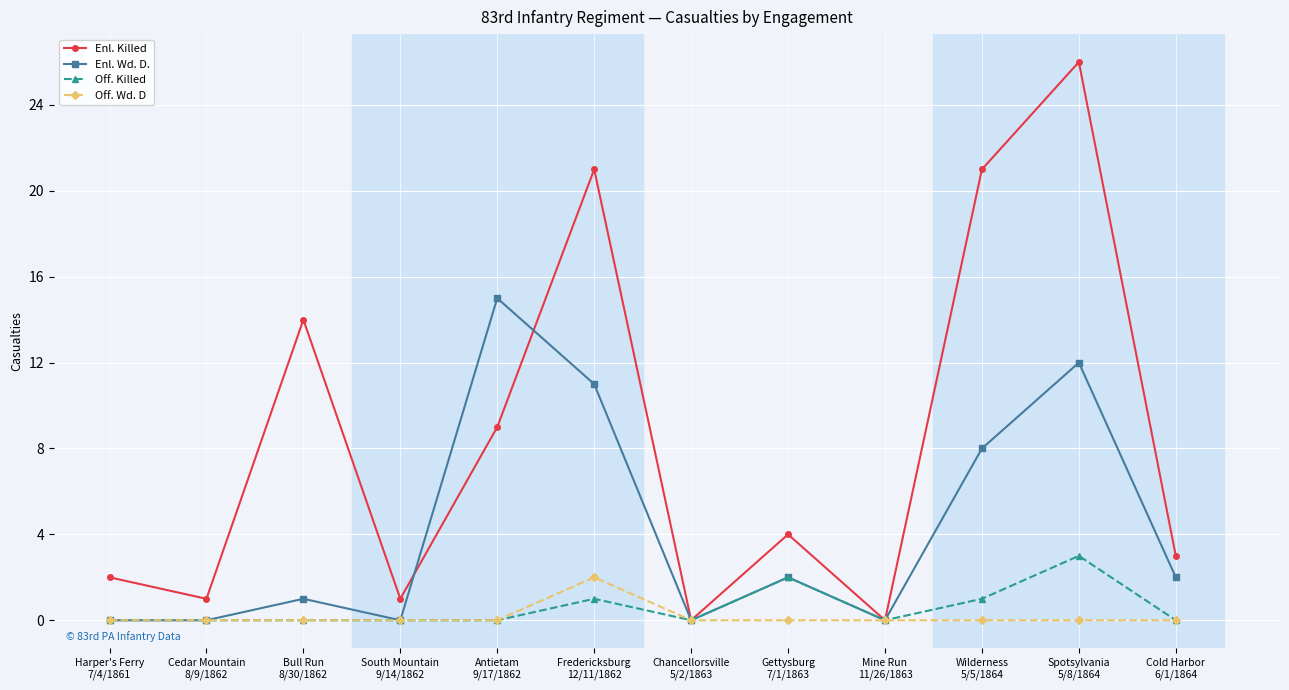

True or false: Off. Wd. D has more than 0 points higher than both neighbors.

True